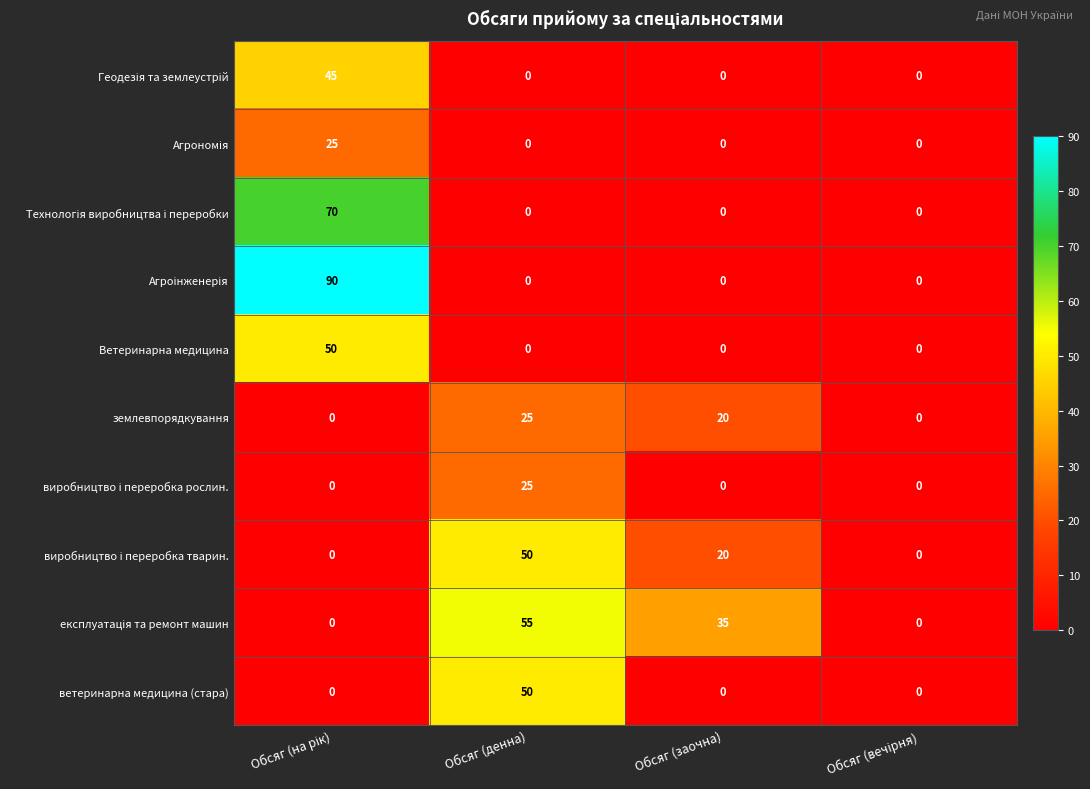

What is the total value across all series at Обсяг (заочна)?

75